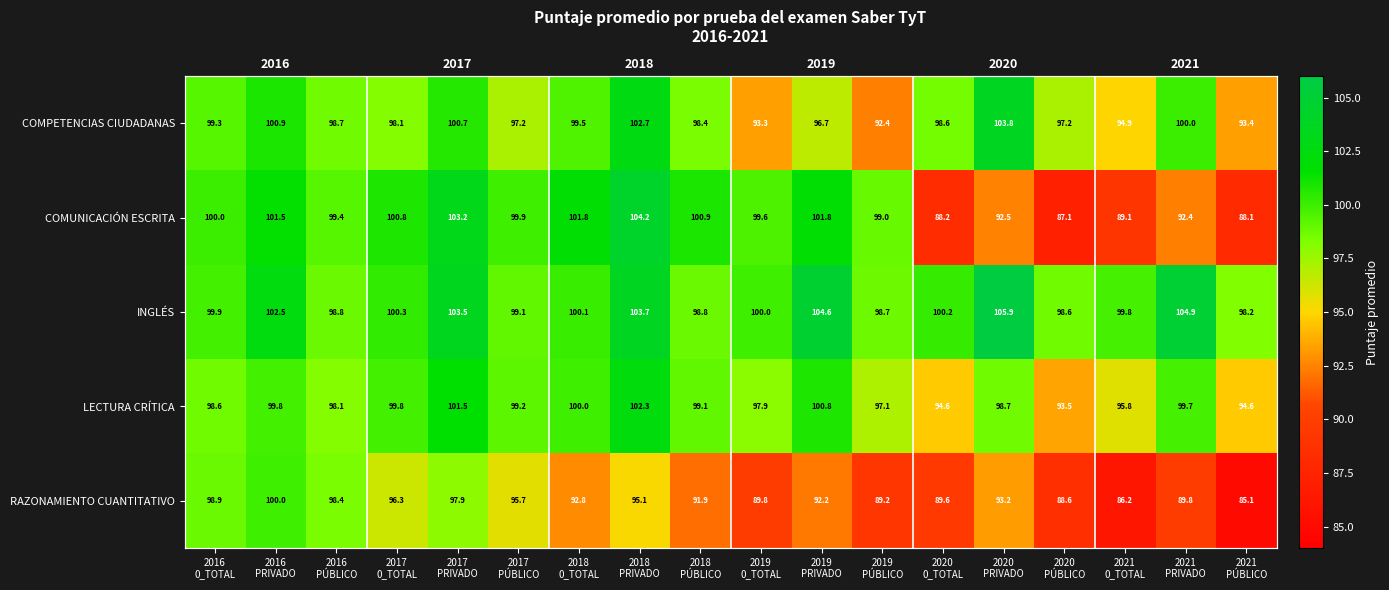

True or false: RAZONAMIENTO CUANTITATIVO has a value of 54.5 at 2018 0_TOTAL.

False